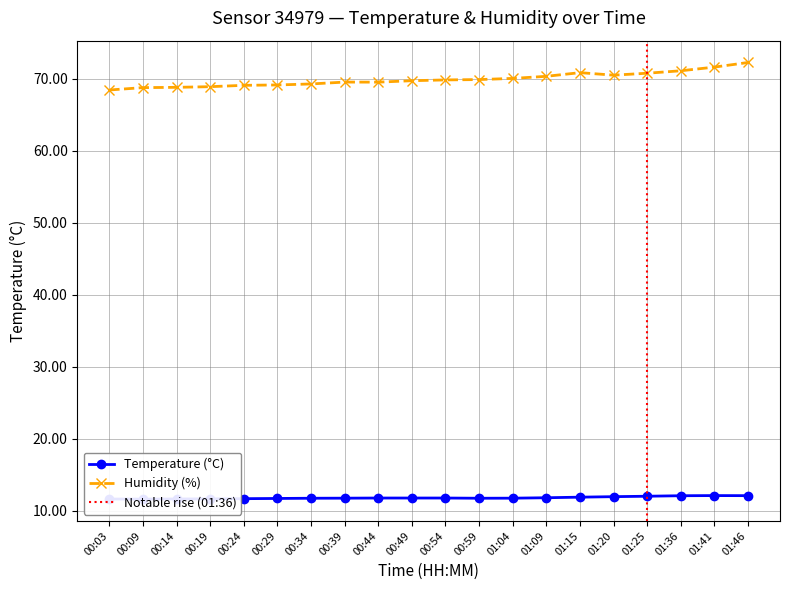

Reading left to right, extract all data points from this chart.

temperature: 00:03=11.6	00:09=11.6	00:14=11.6	00:19=11.6	00:24=11.7	00:29=11.7	00:34=11.7	00:39=11.7	00:44=11.8	00:49=11.8	00:54=11.8	00:59=11.7	01:04=11.7	01:09=11.8	01:15=11.9	01:20=11.9	01:25=12.0	01:36=12.1	01:41=12.1	01:46=12.1
humidity: 00:03=68.4	00:09=68.8	00:14=68.8	00:19=68.9	00:24=69.1	00:29=69.1	00:34=69.3	00:39=69.5	00:44=69.5	00:49=69.7	00:54=69.8	00:59=69.9	01:04=70.0	01:09=70.3	01:15=70.8	01:20=70.5	01:25=70.8	01:36=71.1	01:41=71.6	01:46=72.2